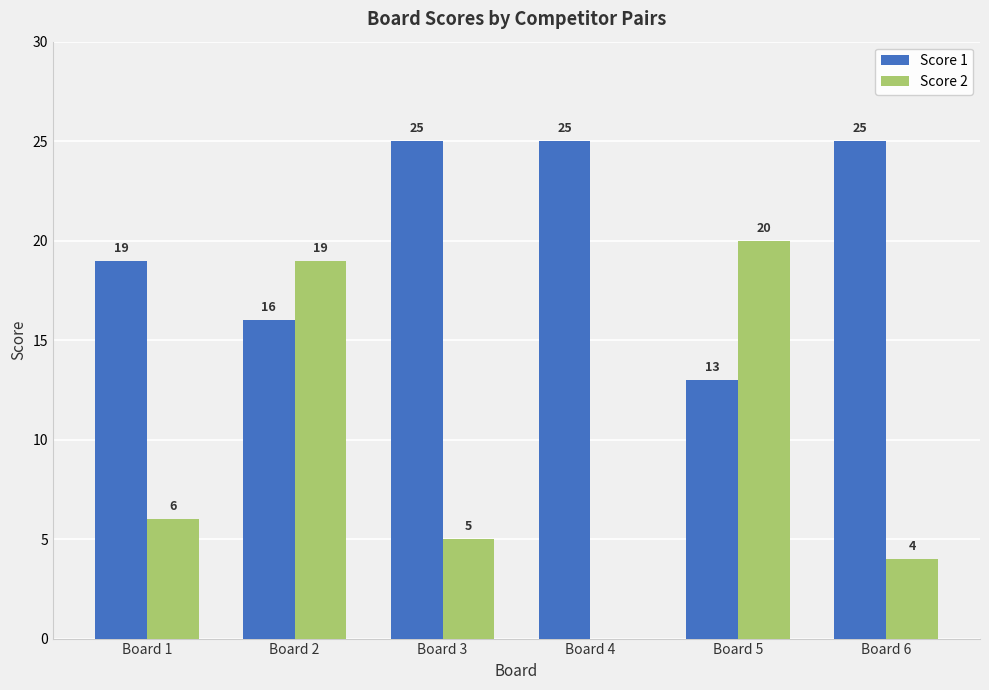

The value of Score 1 at Board 1 is 26. True or false?

False